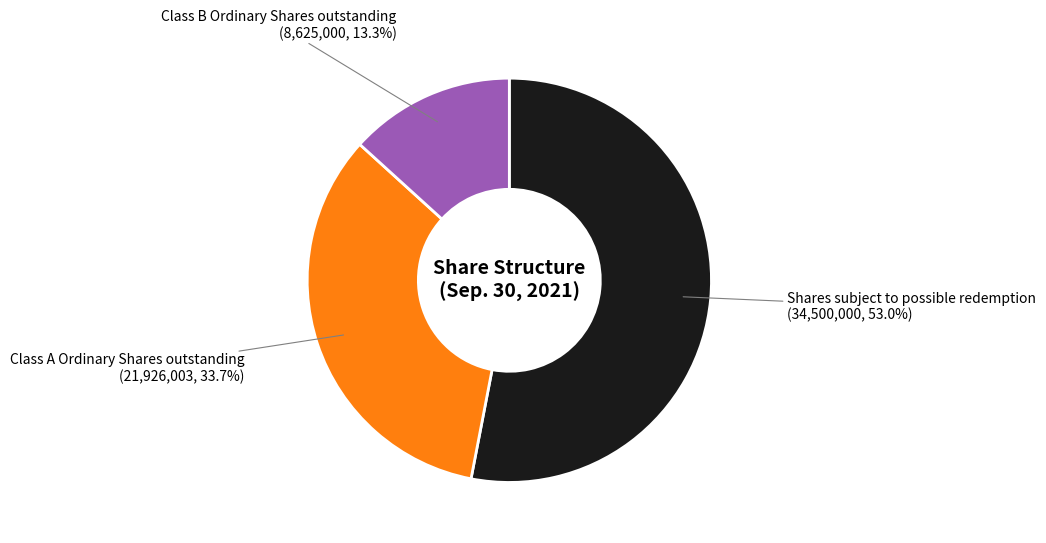

Count the number of slices in the pie.

3